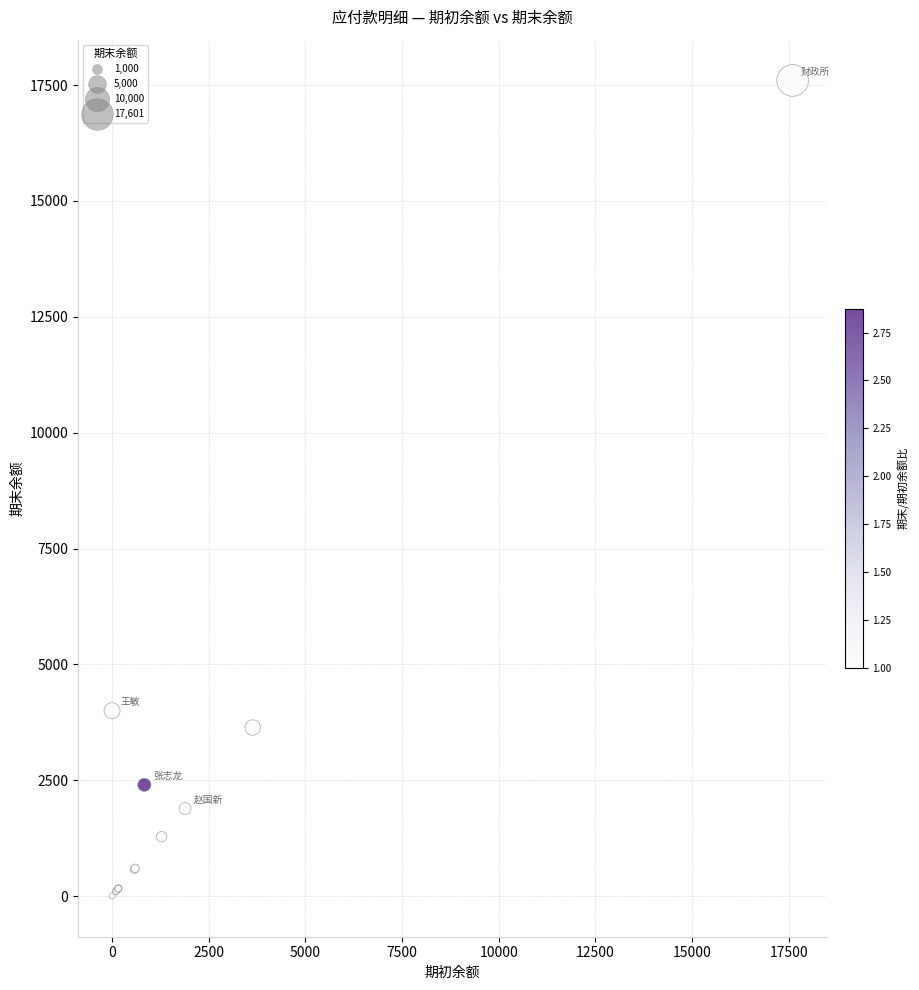

What Y value in the scatter plot is closest to 8801?

4000.0